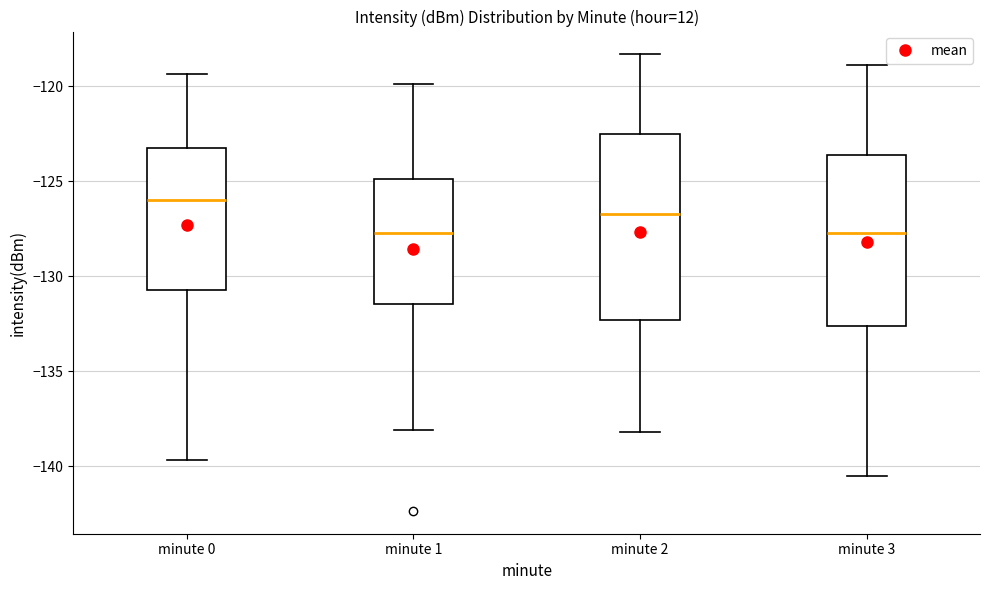

Where does the upper whisker of the box for minute 2 end on the y-axis? The values are not printed on the chart, so give them approximately, as read against the axis.

-118.5